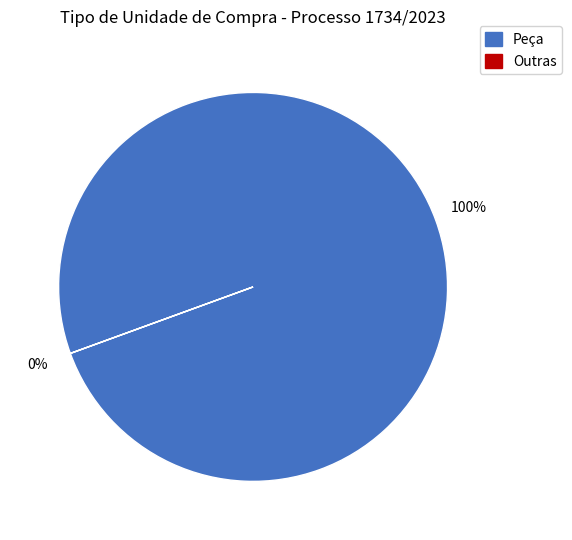

What is the largest slice in the pie chart?

Peça (449052.43)